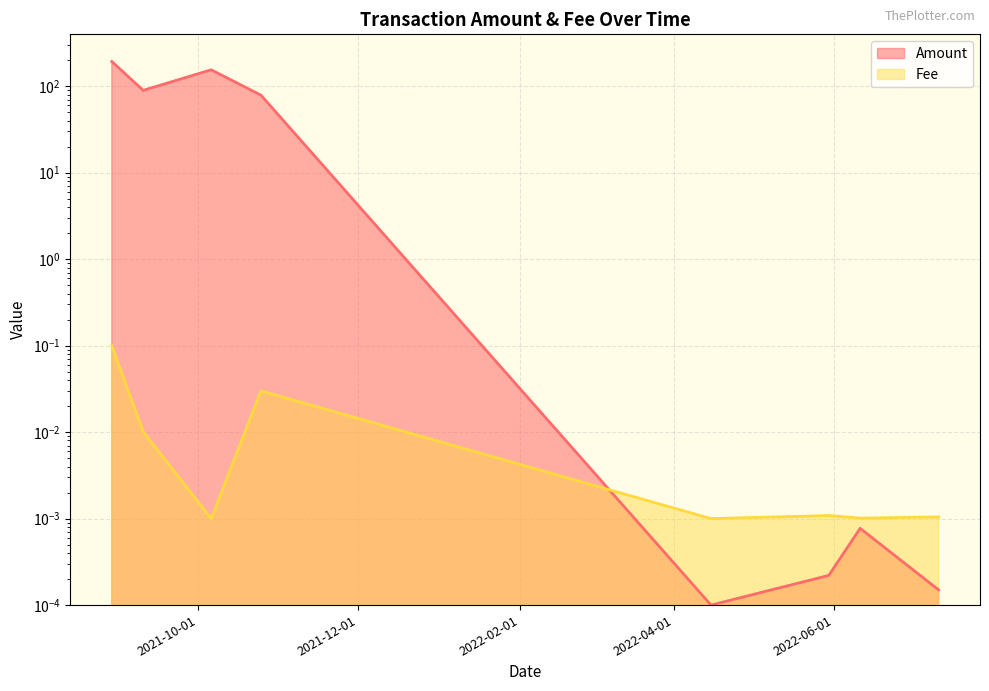

Rank the series by their average value, from highest to lowest.

Amount, Fee